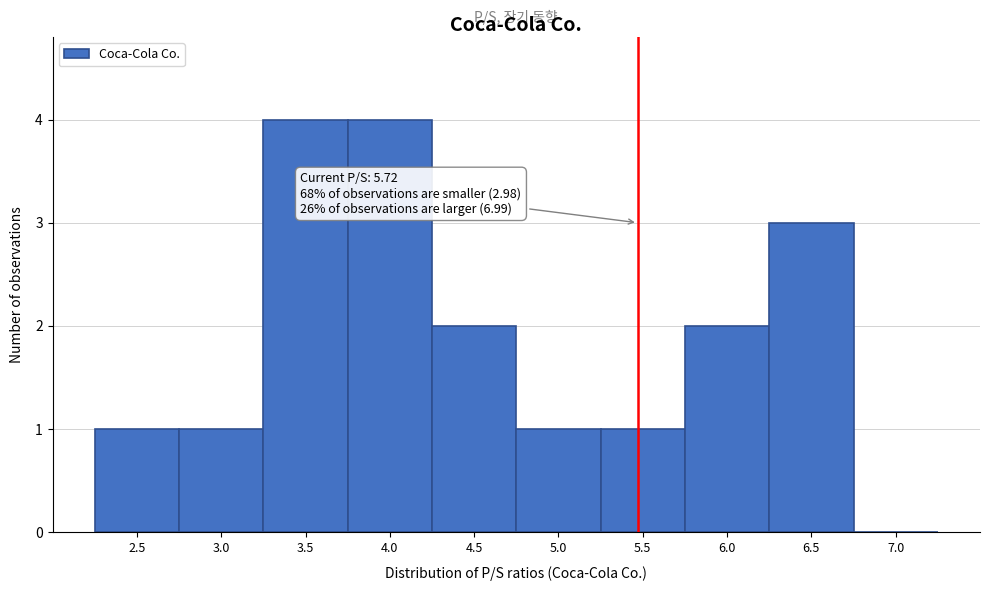

Reading right to left, list all the values displayed in this chart.

7.0=0	6.5=3	6.0=2	5.5=1	5.0=1	4.5=2	4.0=4	3.5=4	3.0=1	2.5=1